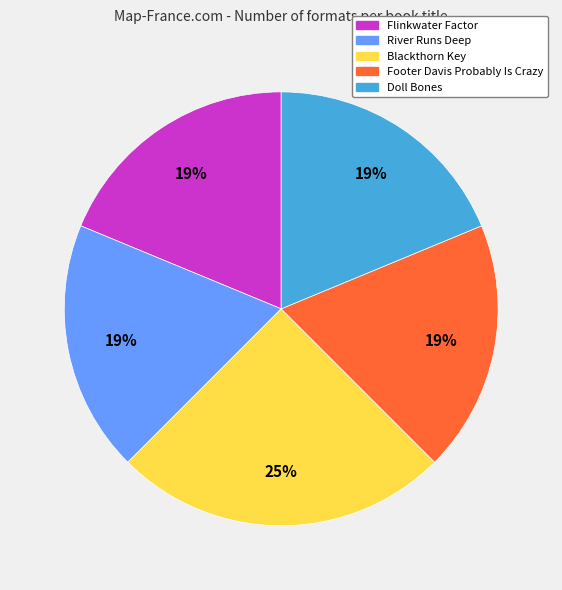

How many segments does this pie chart have?

5